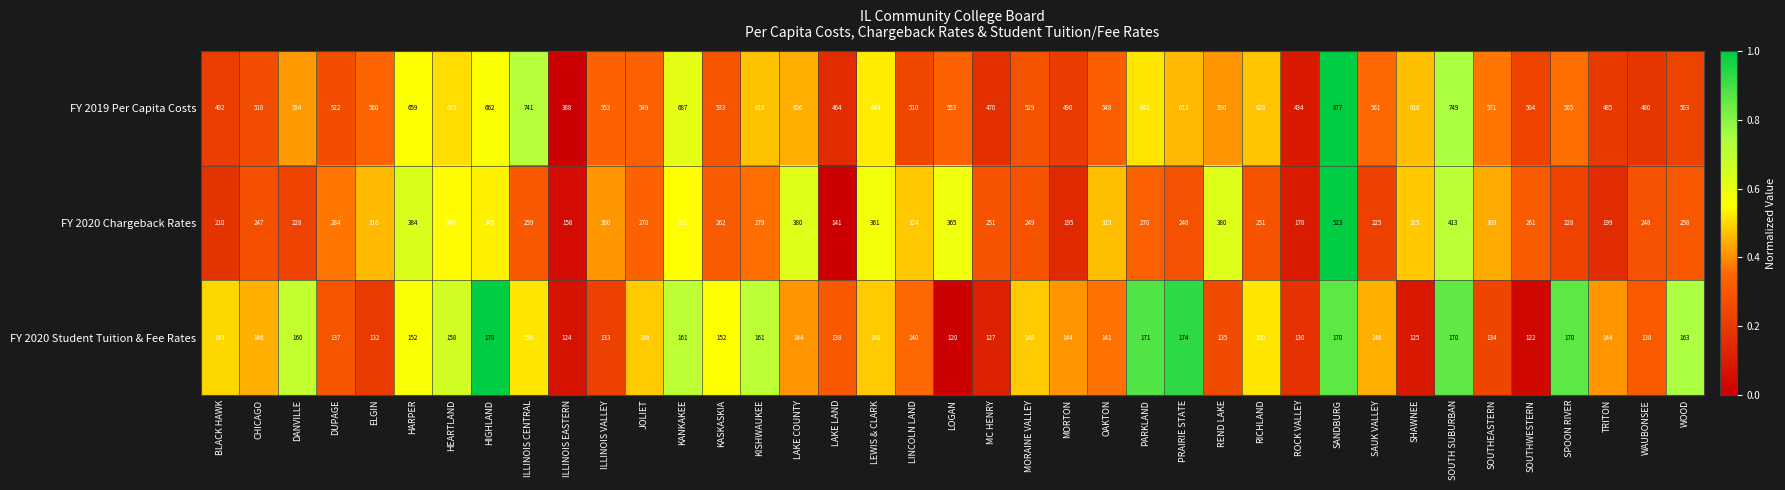

Which category has the highest value in the FY 2019 Per Capita Costs series?

SANDBURG